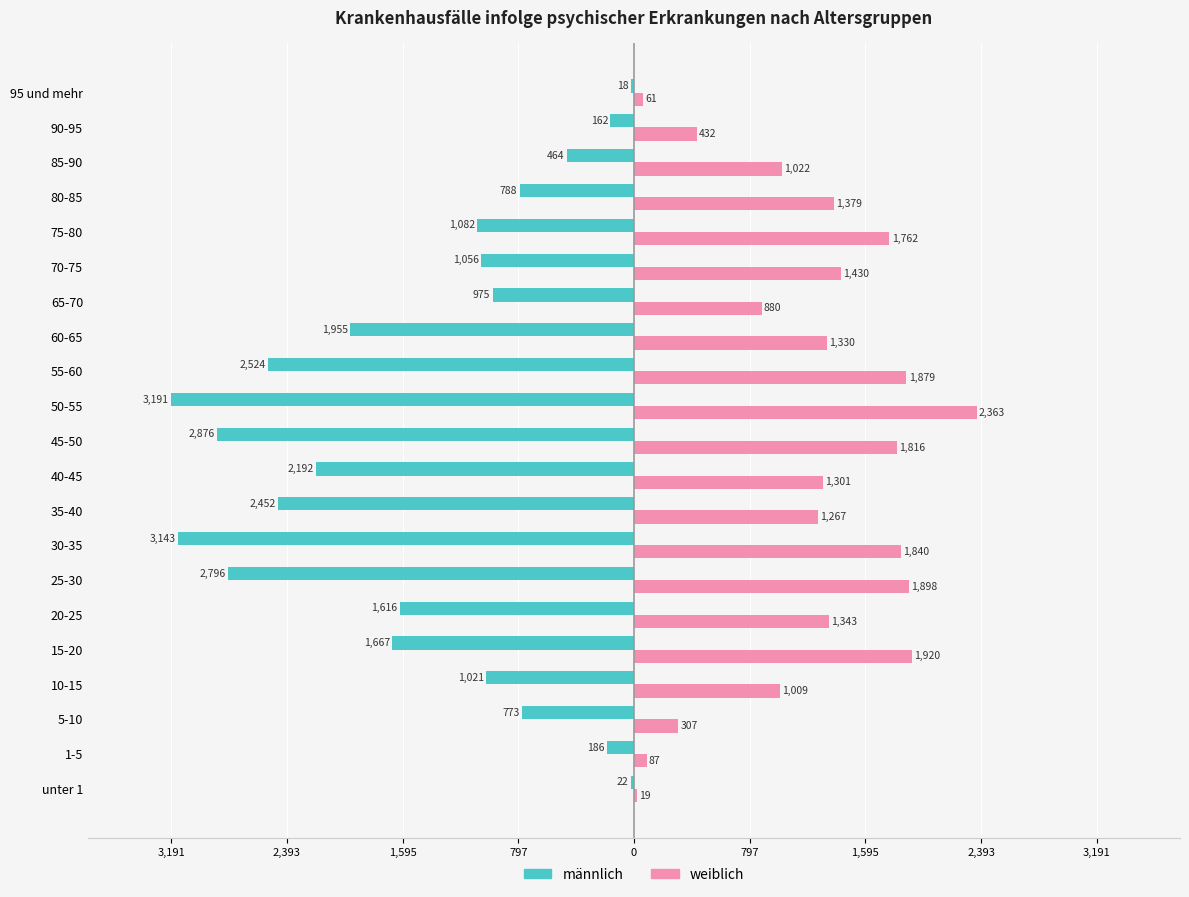

What is the maximum value for weiblich?

2363